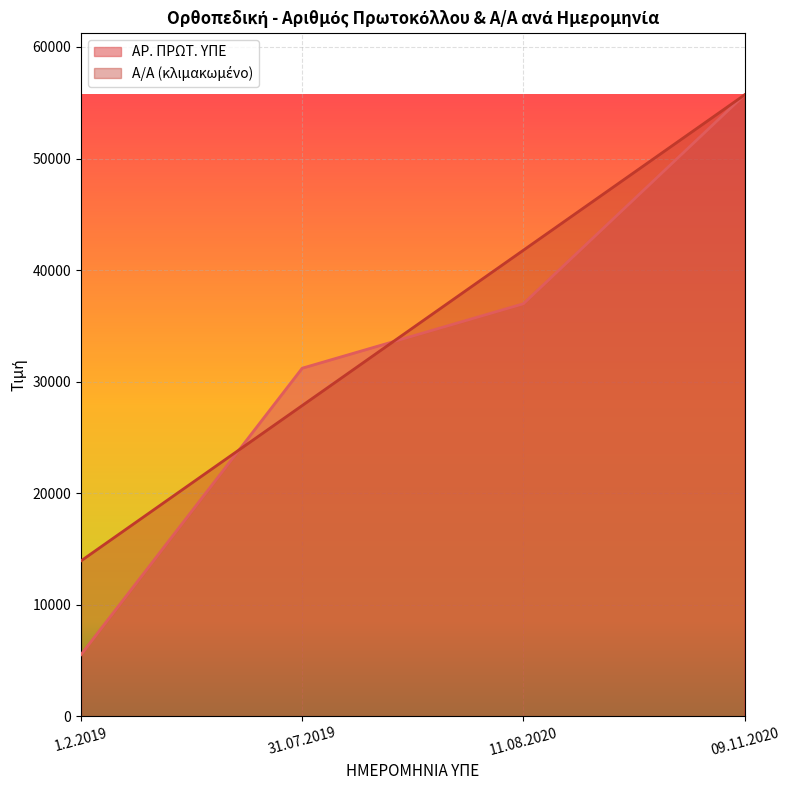

What is the highest value of the Α/Α series?

55701.0